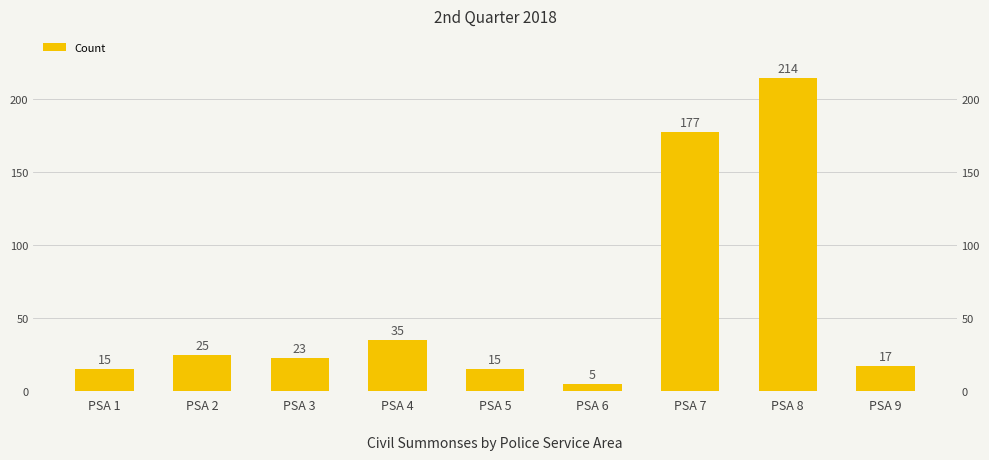

What is the difference between the maximum and second lowest values?

199